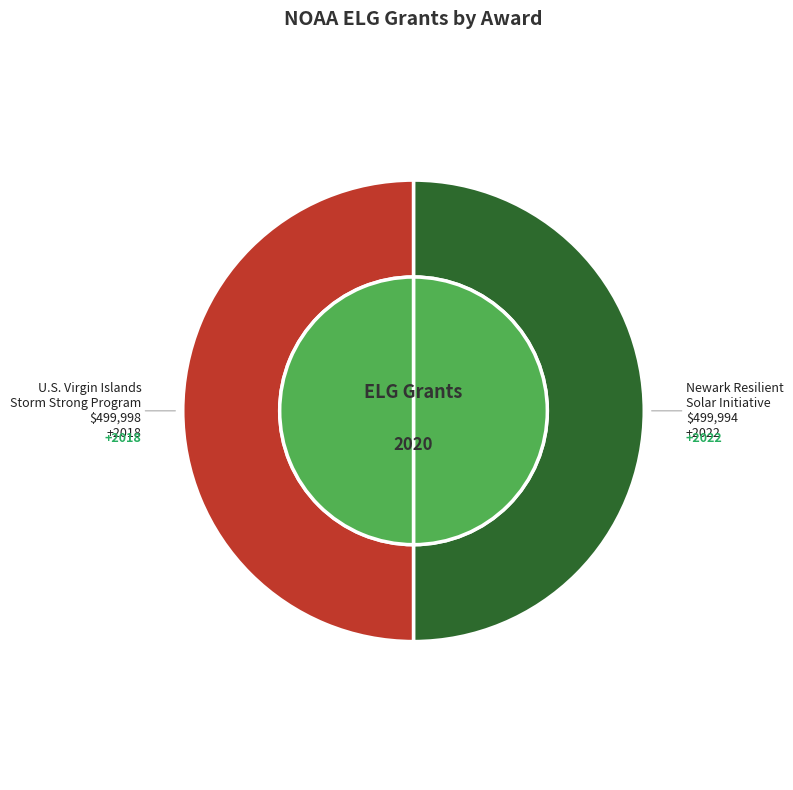

To the nearest percent, what portion does Newark Resilient Solar Initiative represent?

50%